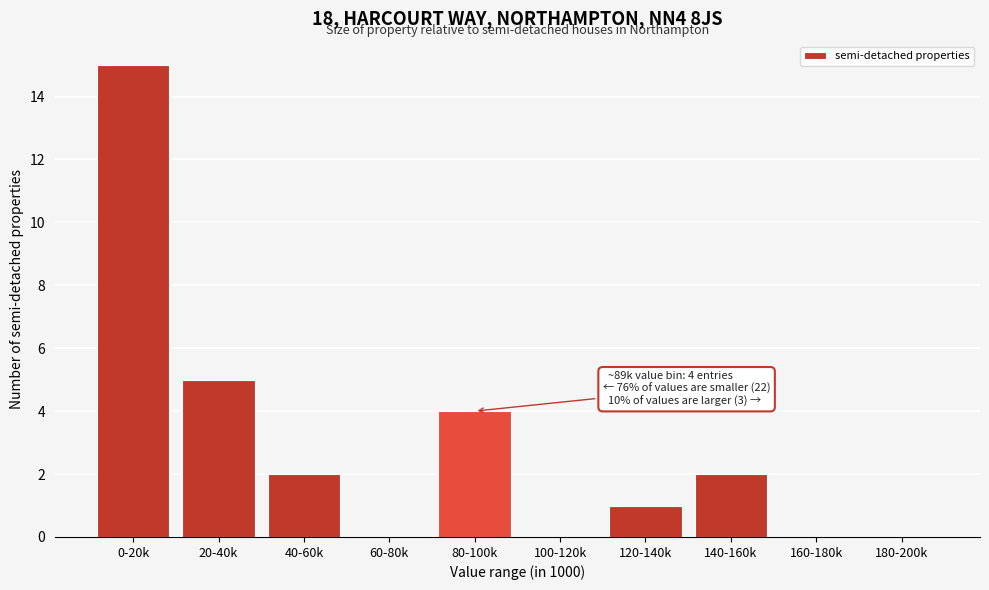

Reading left to right, transcribe all the data shown in this chart.

0-20k=15	20-40k=5	40-60k=2	60-80k=0	80-100k=4	100-120k=0	120-140k=1	140-160k=2	160-180k=0	180-200k=0